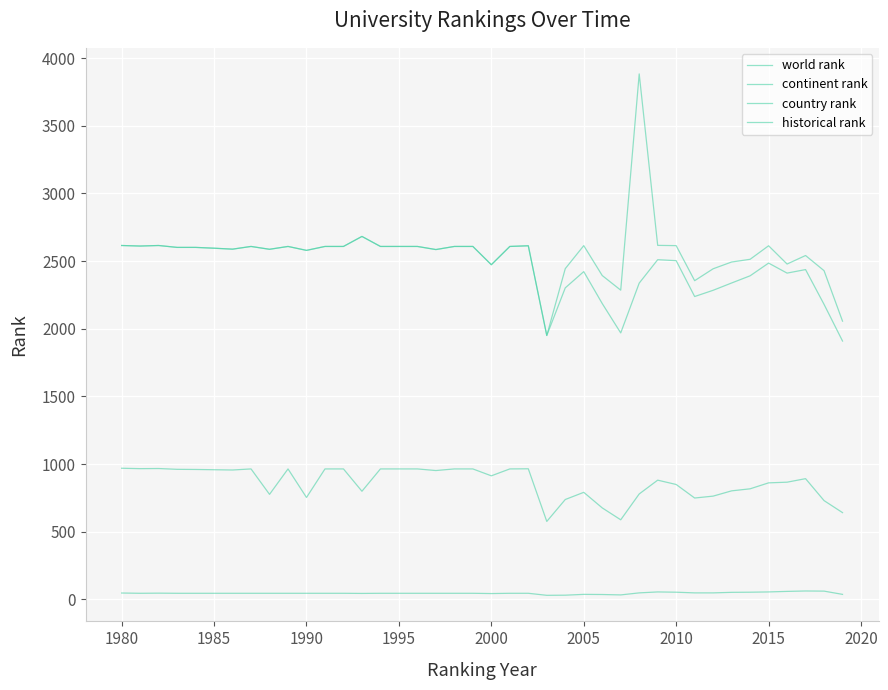

True or false: continent rank and country rank intersect in this chart.

False